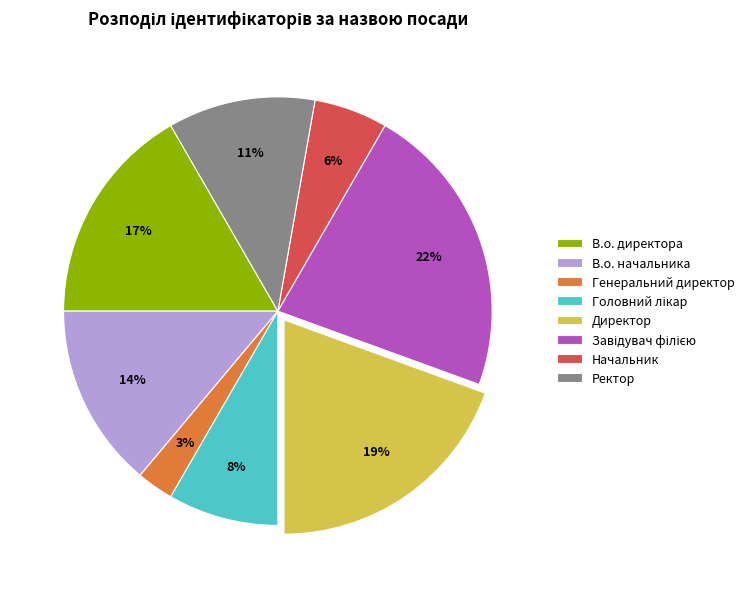

Between Начальник and Директор, which is larger?

Директор